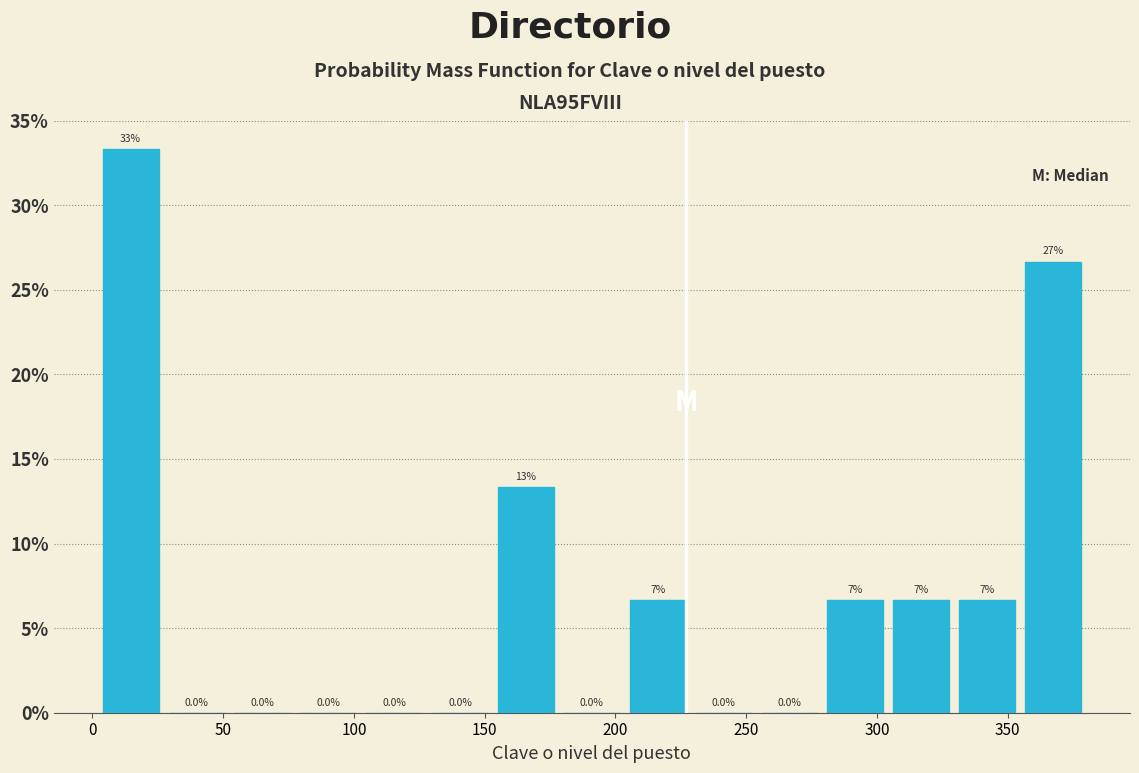

Over which range of the x-axis is the bar tallest?

0 to 25